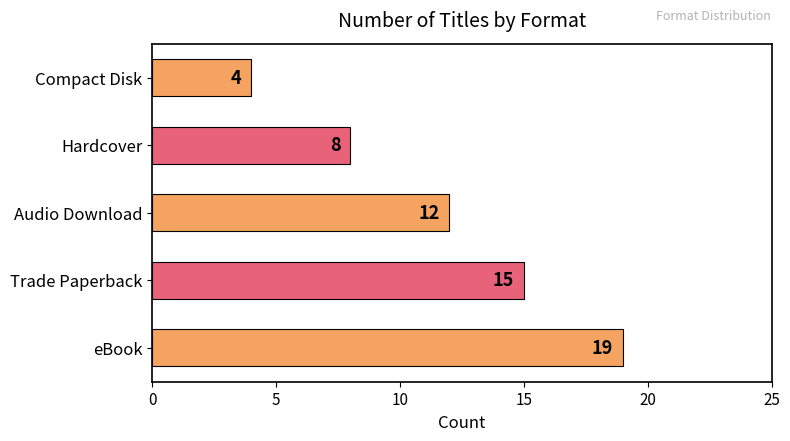

Approximately how many times larger is the value at eBook compared to Audio Download?

1.6